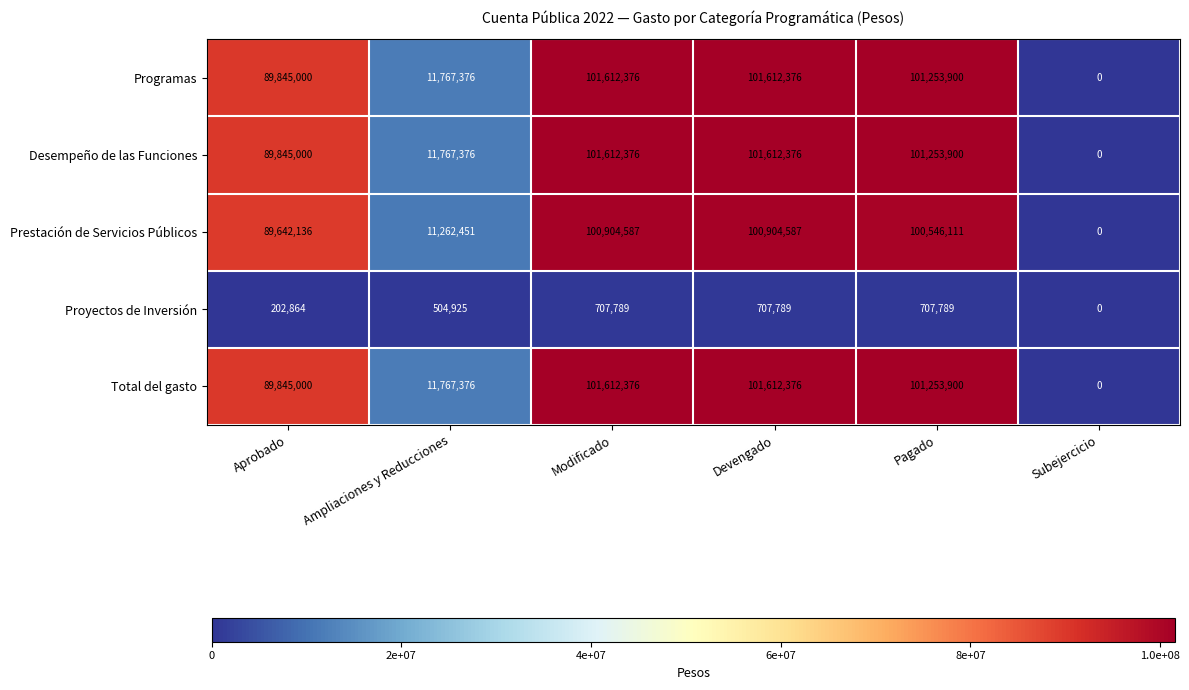

What is the greatest value displayed?

101612376